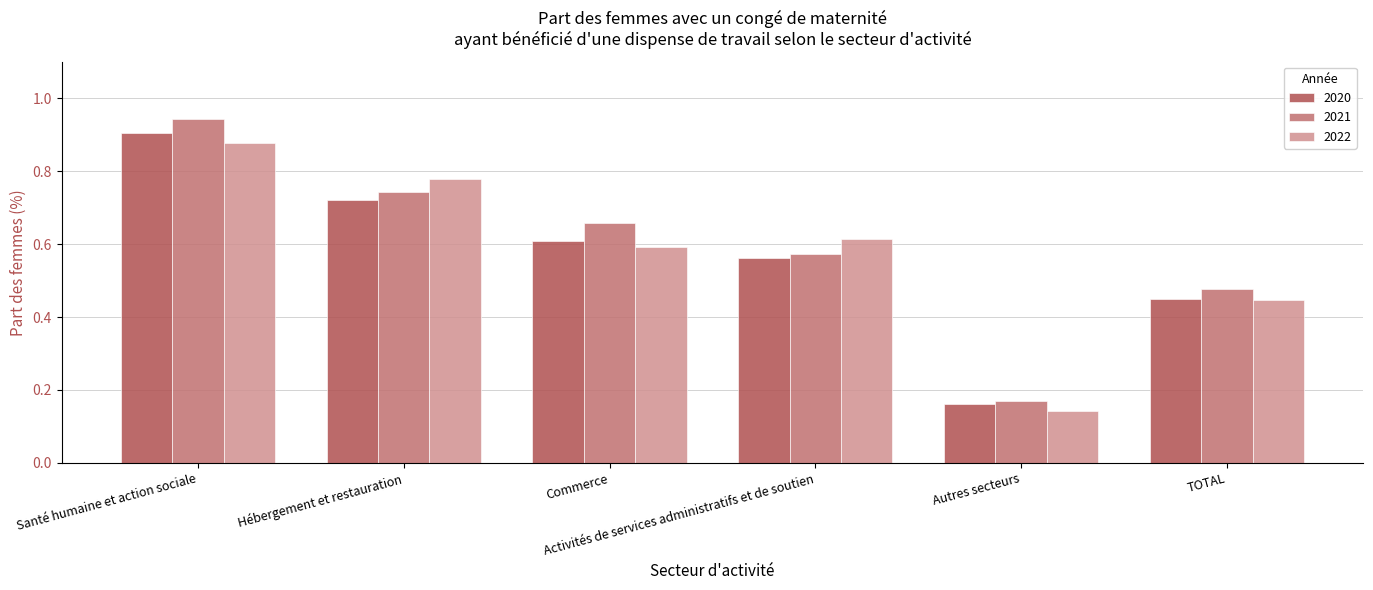

Count the 2020 values in the range 0 to 1.

6